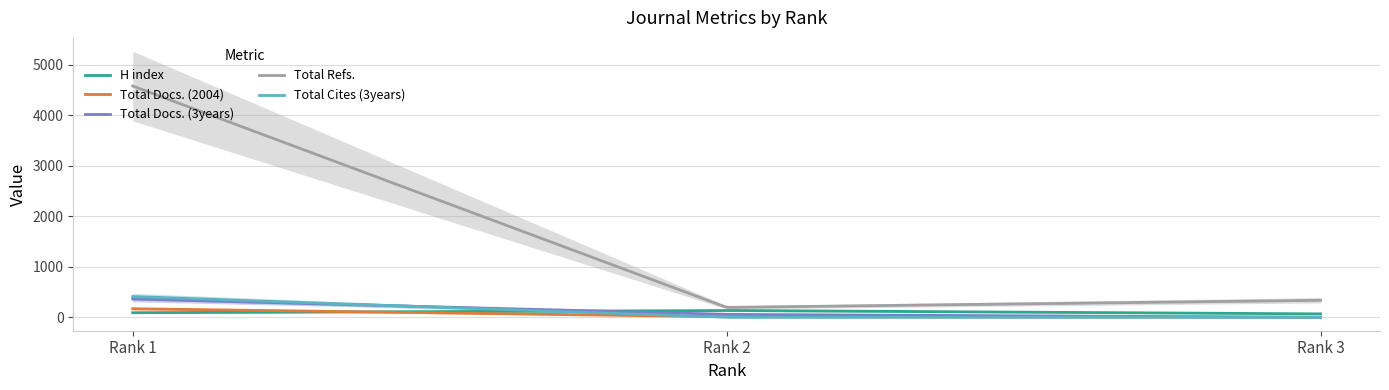

Which label corresponds to the largest value in the chart?

1